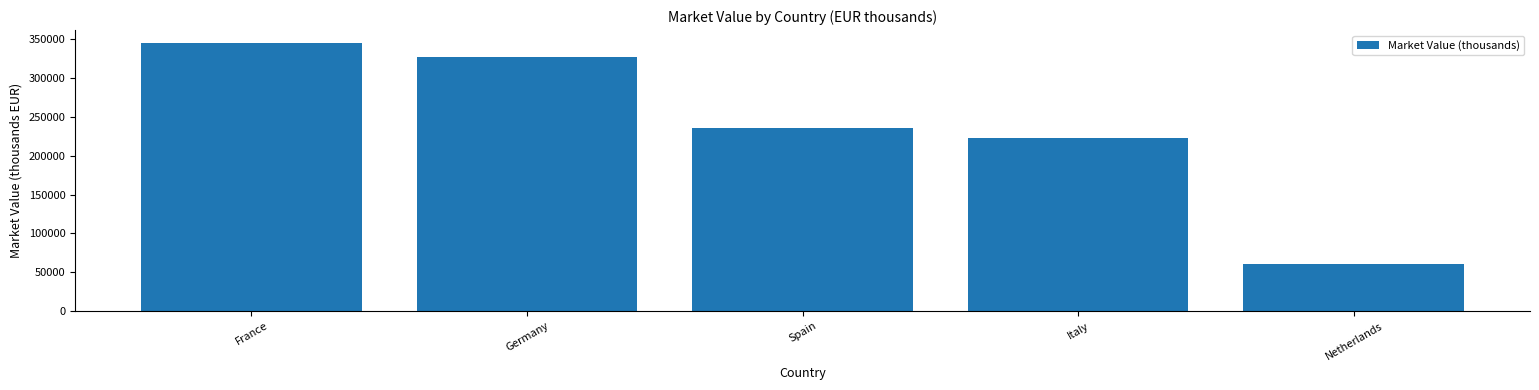

What is the ratio of the value at Italy to the value at Germany?

0.7